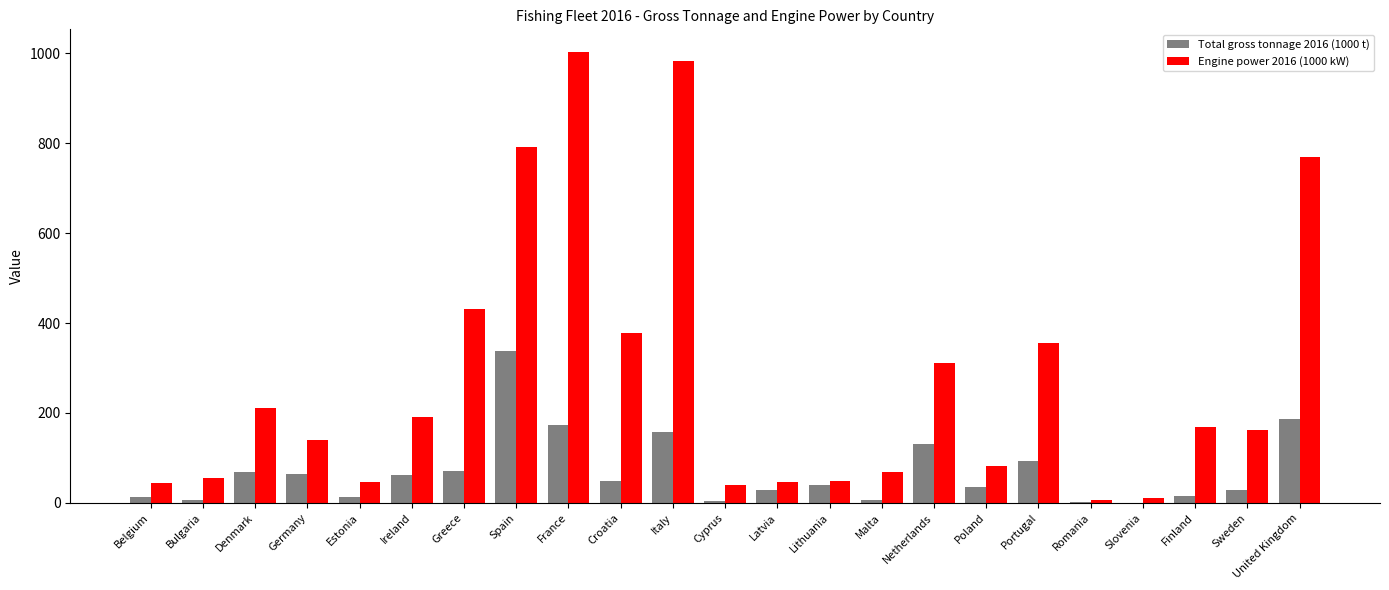

What is the highest value of the Total gross tonnage 2016 (1000 t) series?

337.7